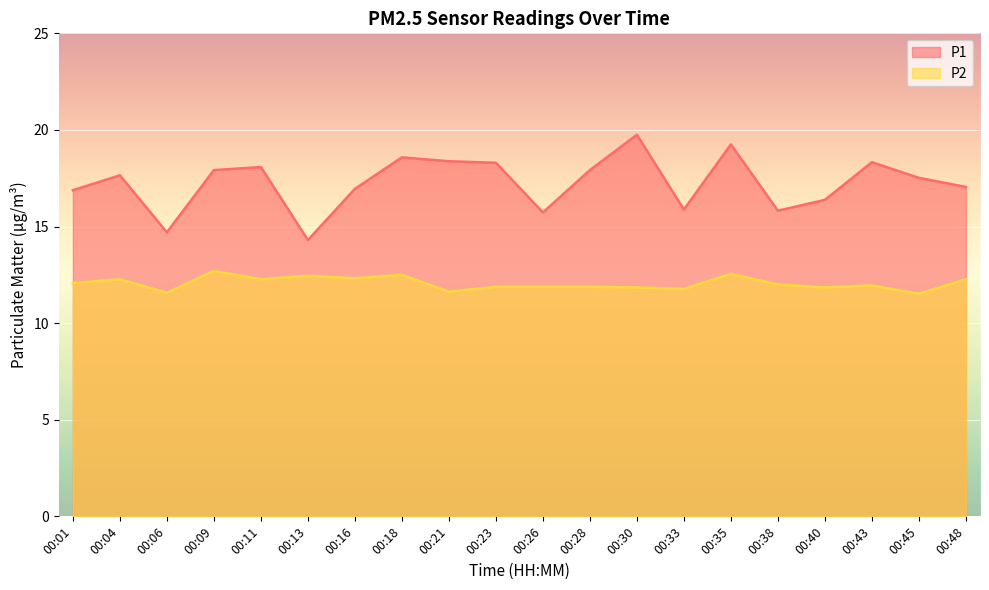

What is the difference between the second highest and minimum values in the P2 series?

1.0